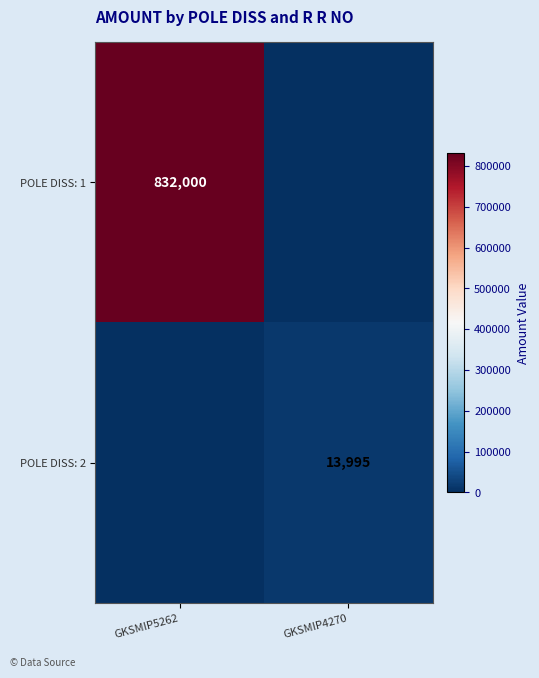

Is the value of POLE DISS: 2 at GKSMIP4270 greater than the value of POLE DISS: 1 at GKSMIP5262?

No